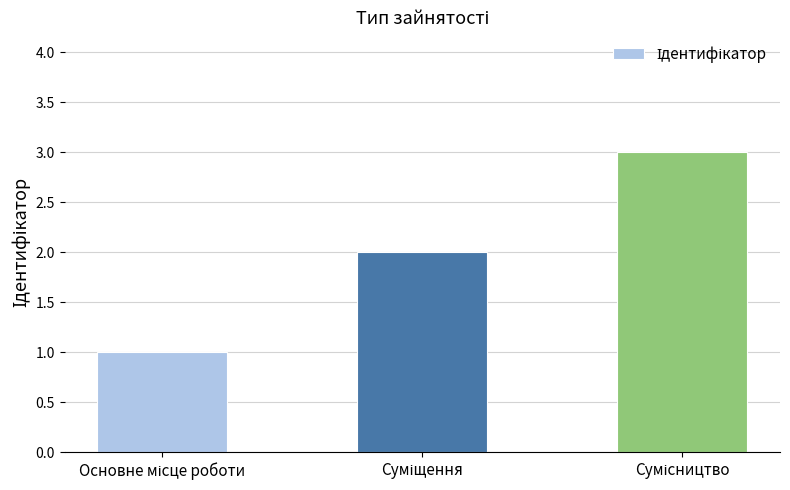

What is the sum of all values?

6